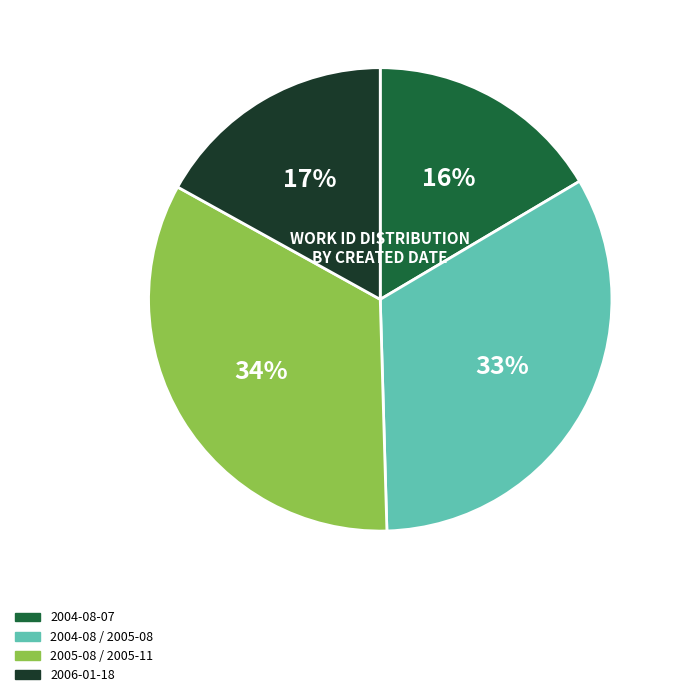

Does any single category account for the majority?

No